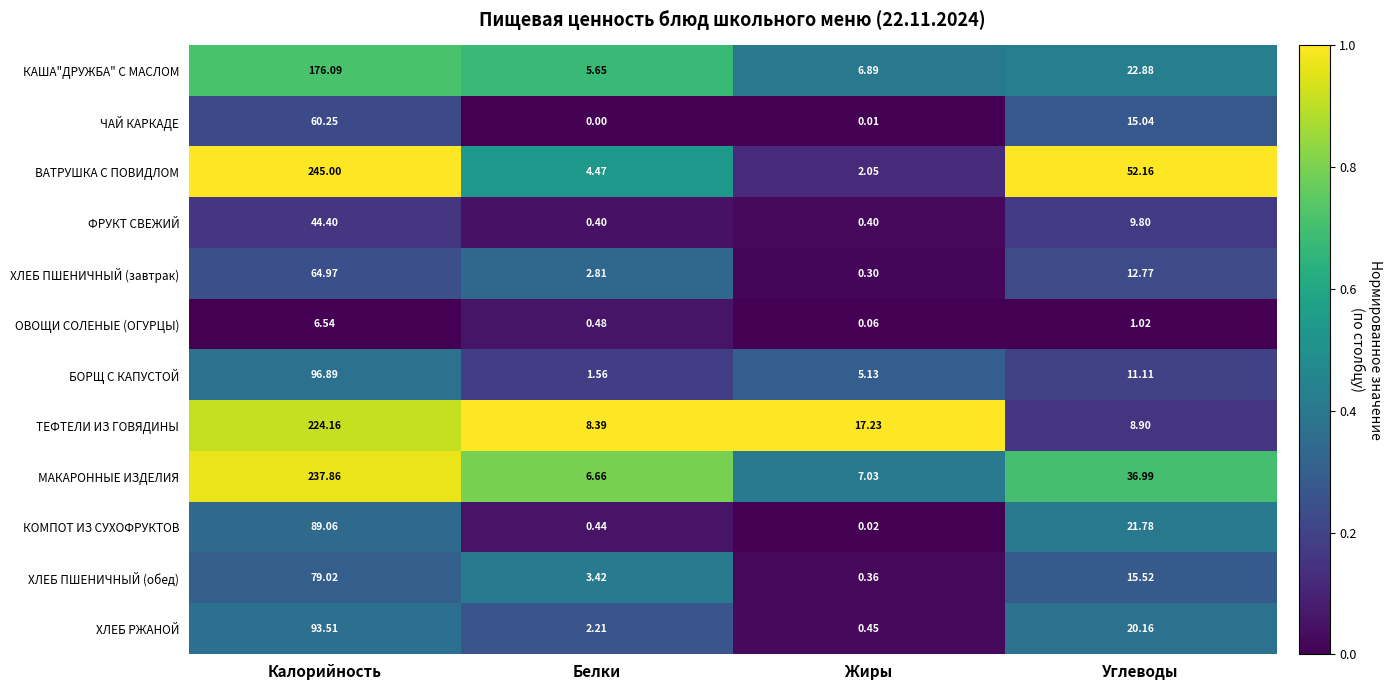

List the labels in order of КОМПОТ ИЗ СУХОФРУКТОВ value, largest first.

Калорийность, Углеводы, Белки, Жиры